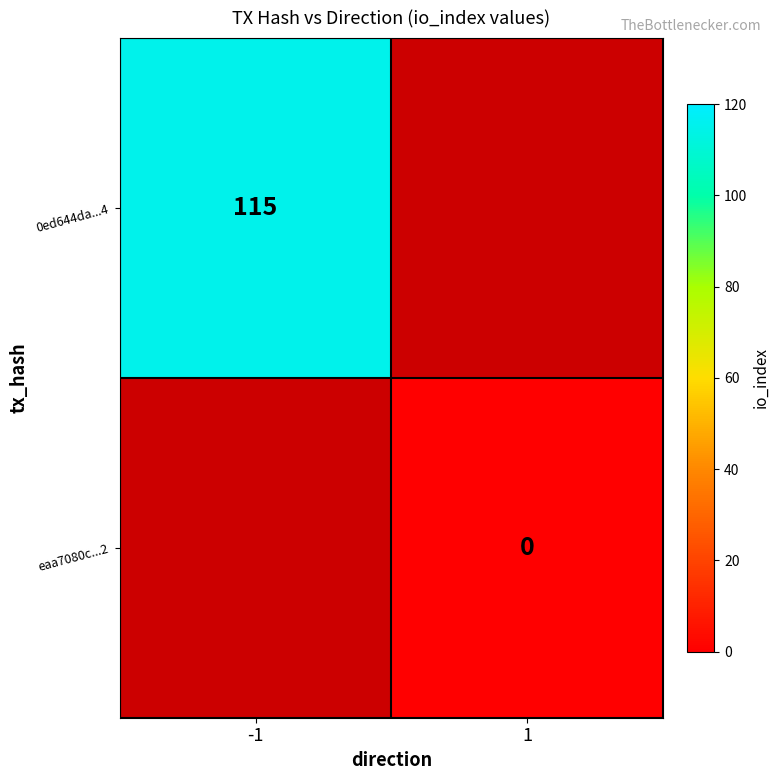

True or false: 0ed644da...4 has a value of 195 at -1.

False